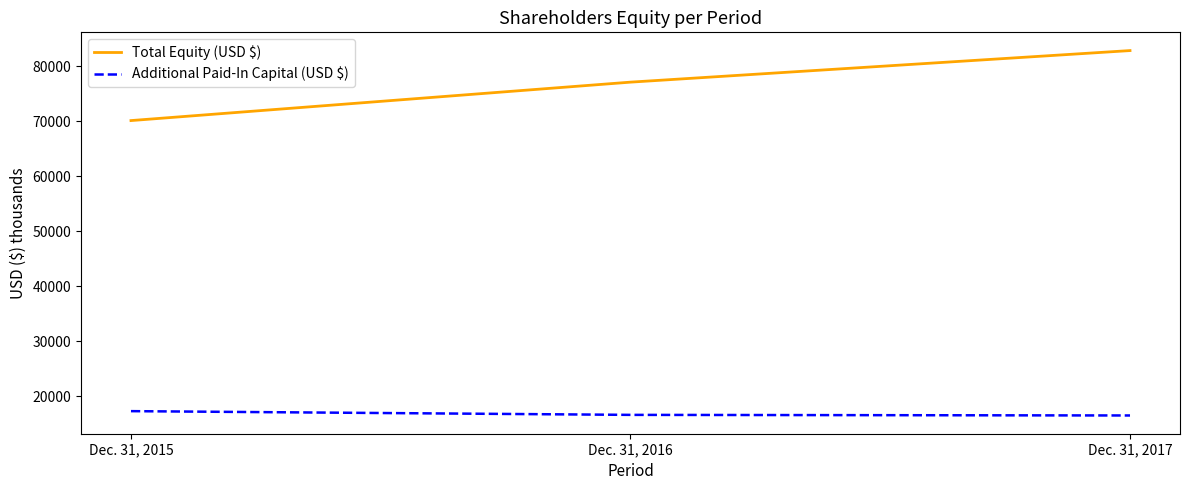

How many Additional Paid-In Capital (USD $) values are between 16469 and 17257?

3